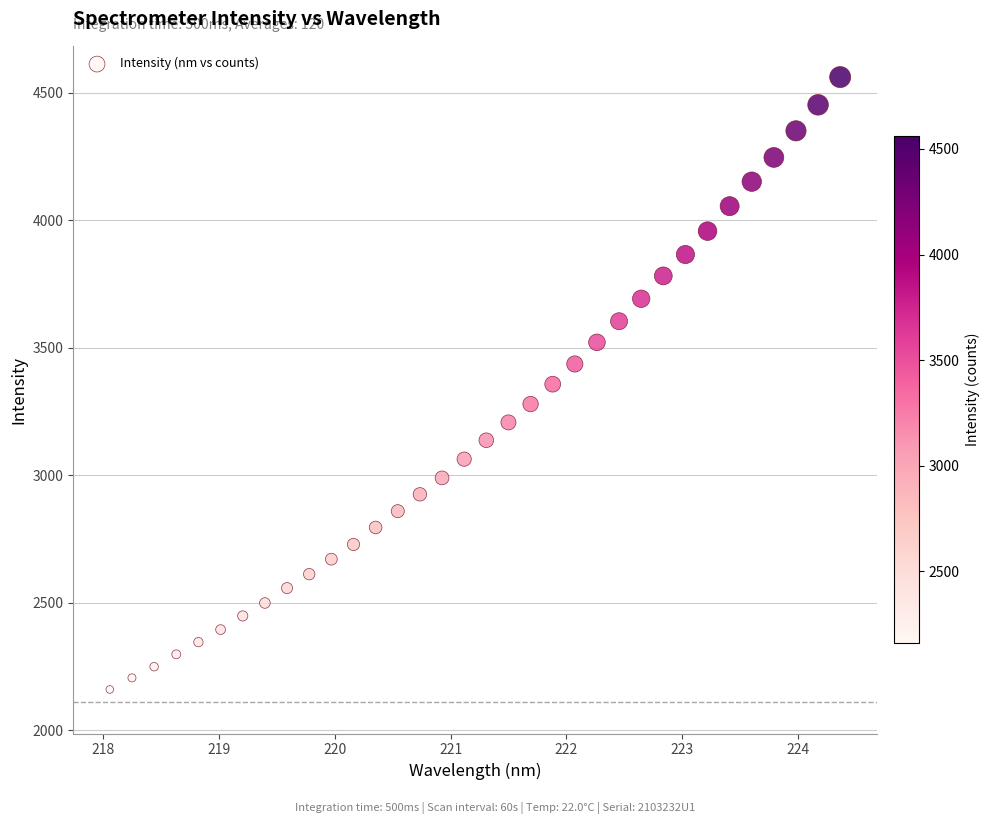

What is the range of Y values (max minus min)?

2402.2